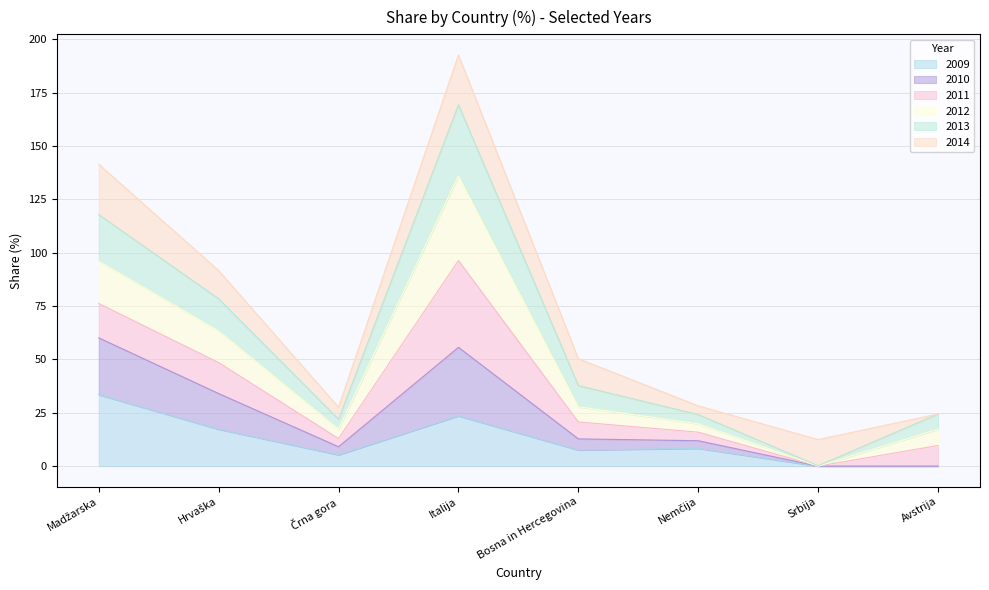

What is the difference between the maximum and minimum values in the 2009 series?

33.5